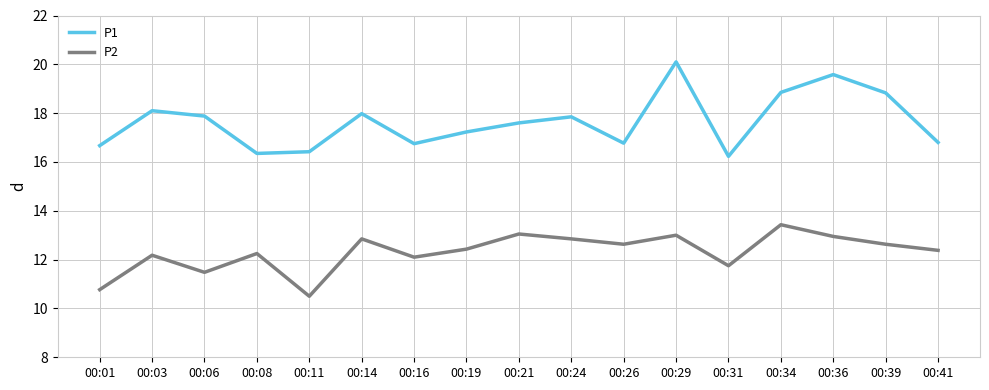

At which label does P1 first exceed 17?

00:03